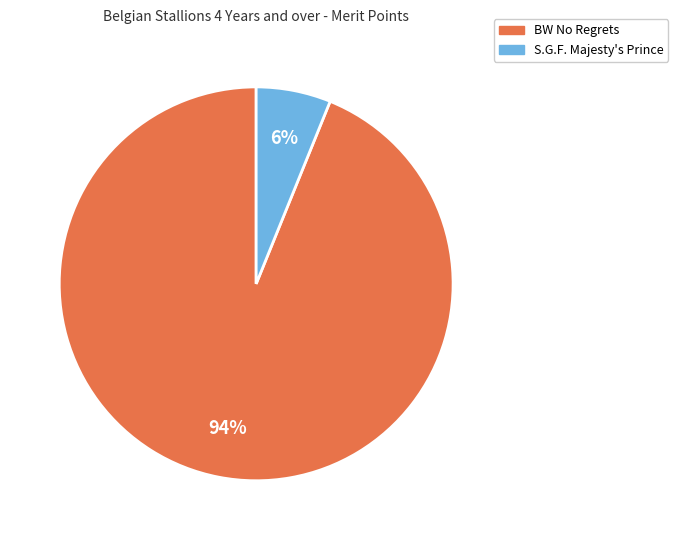

Which has a higher value, S.G.F. Majesty's Prince or BW No Regrets?

BW No Regrets